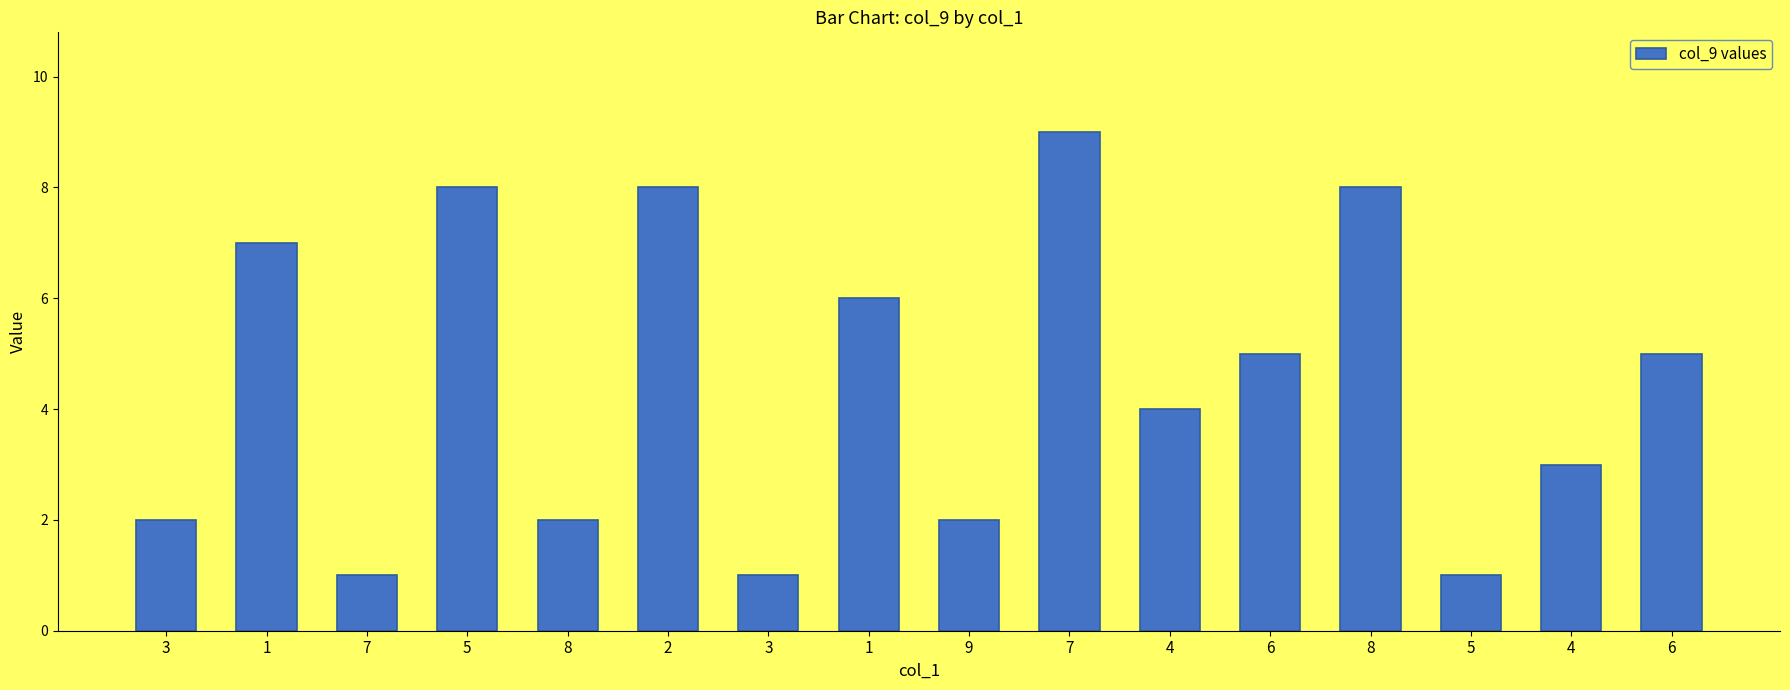

Does the chart contain any negative values?

No